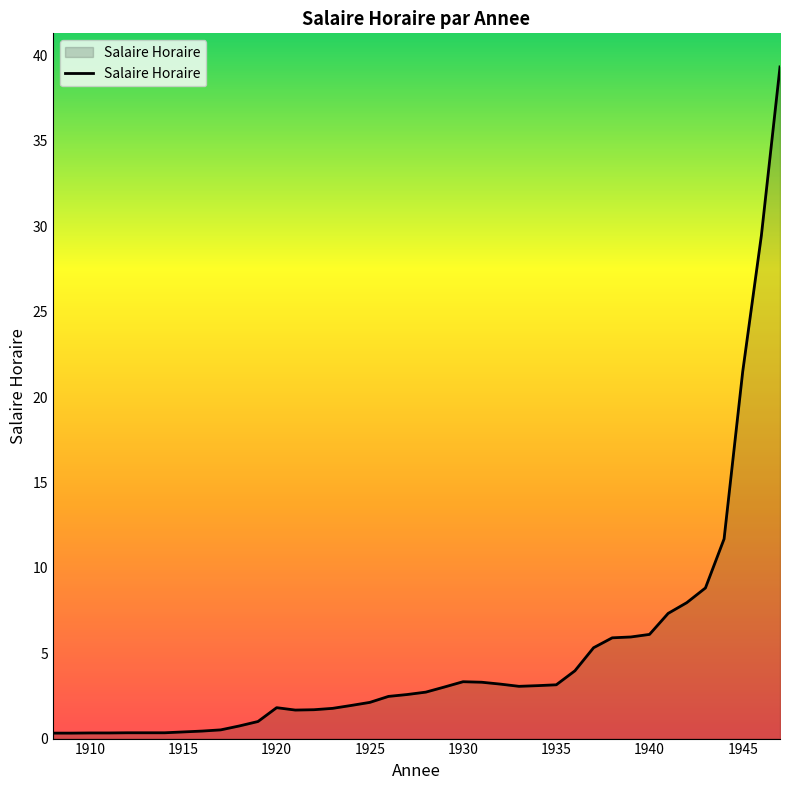

What is the maximum value shown in the chart?

39.3